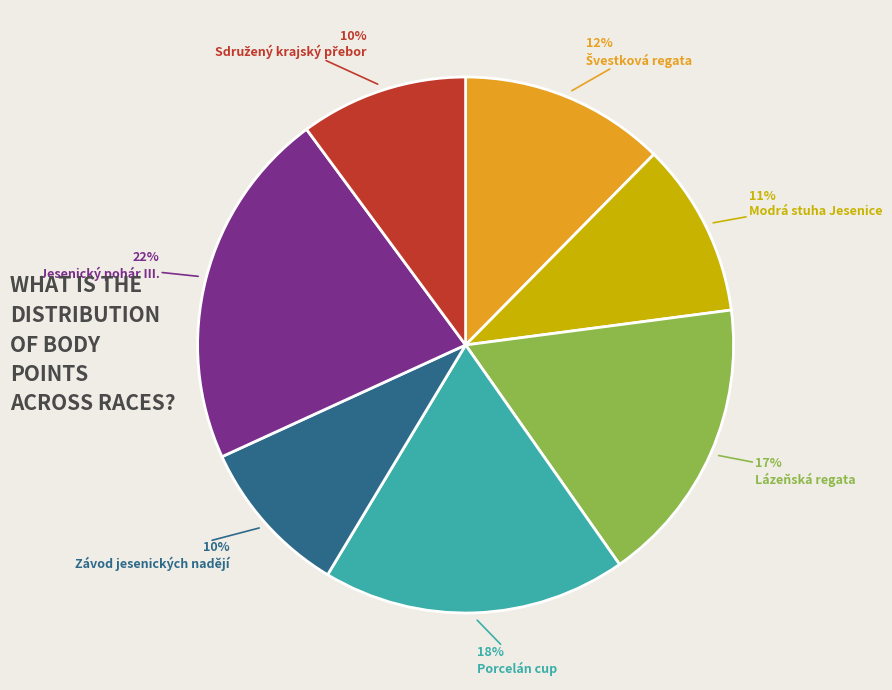

Is it true that Porcelán cup is 18% of the pie?

True